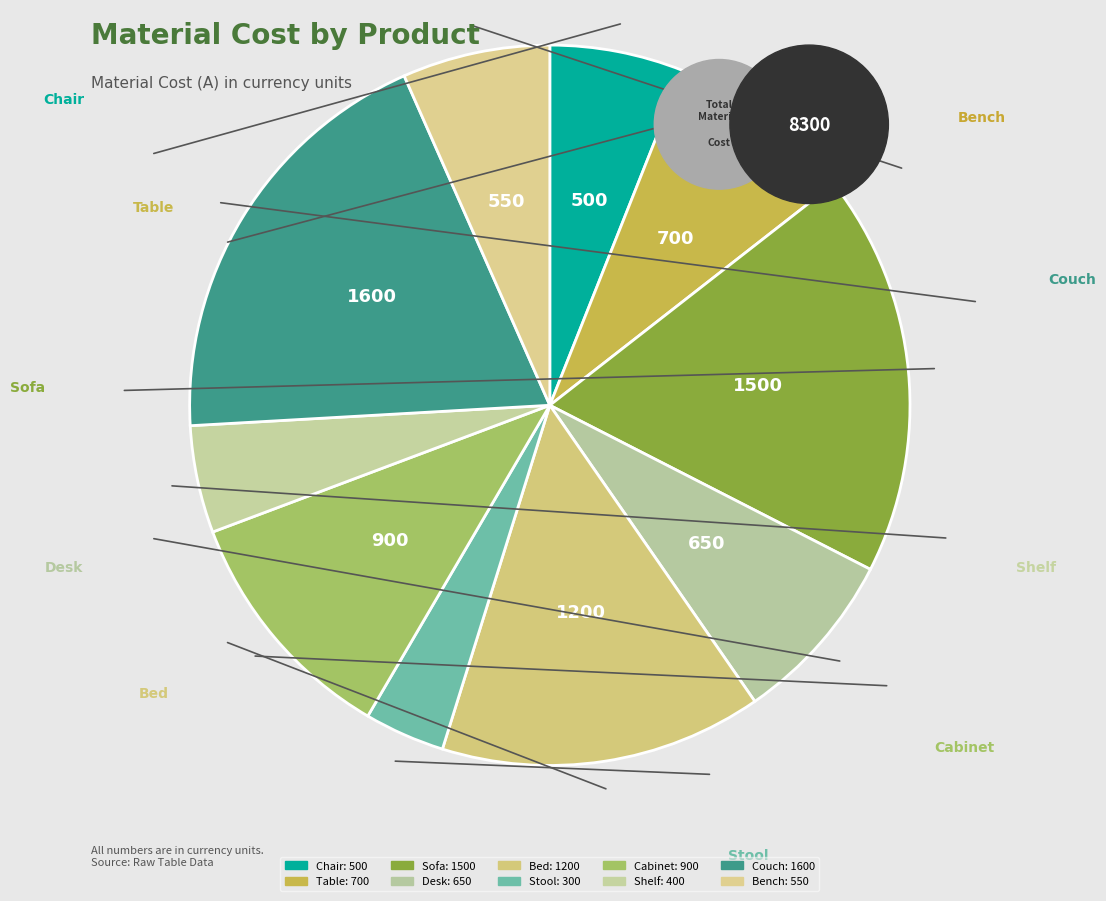

What portion of the pie excludes Stool?

96.4%